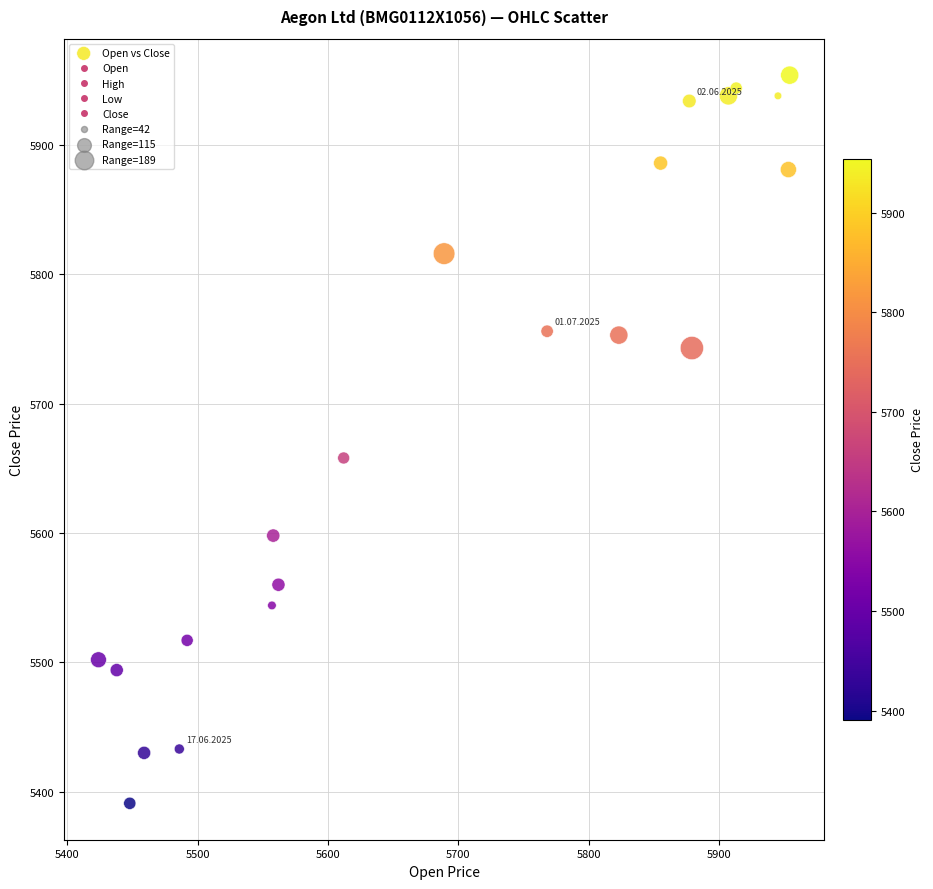

How many data points are displayed?

21